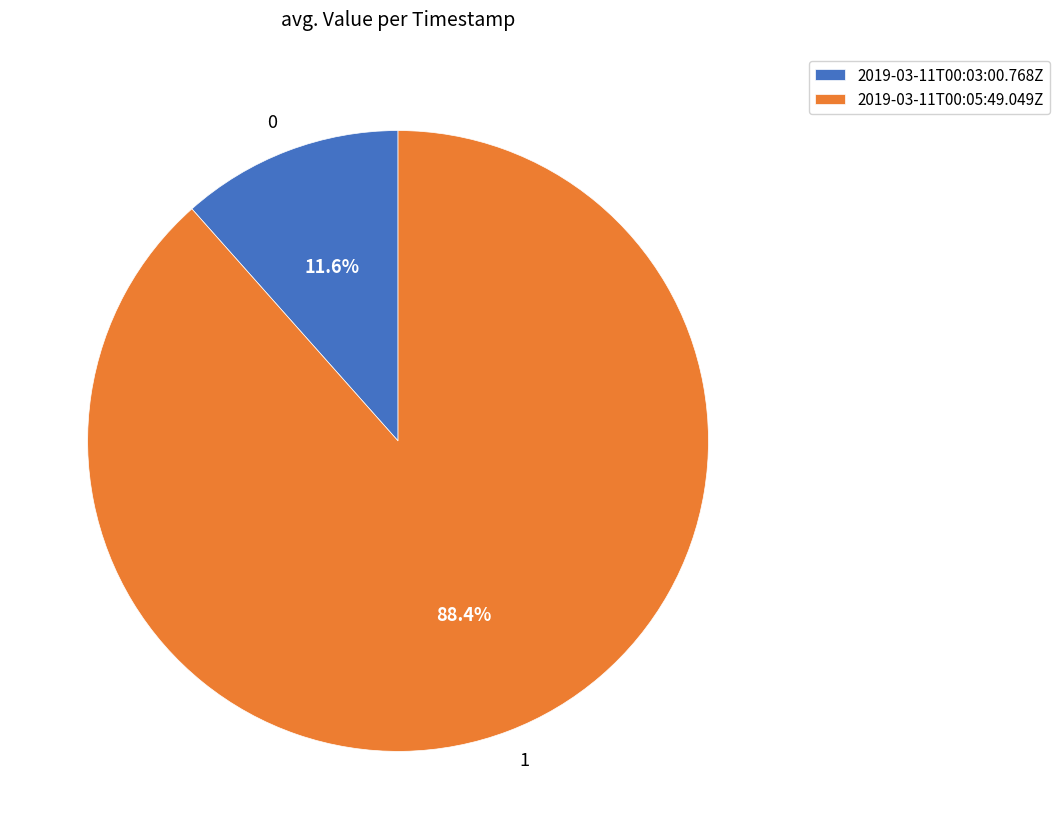

To the nearest percent, what is the difference between the largest and smallest slice percentages?

77%